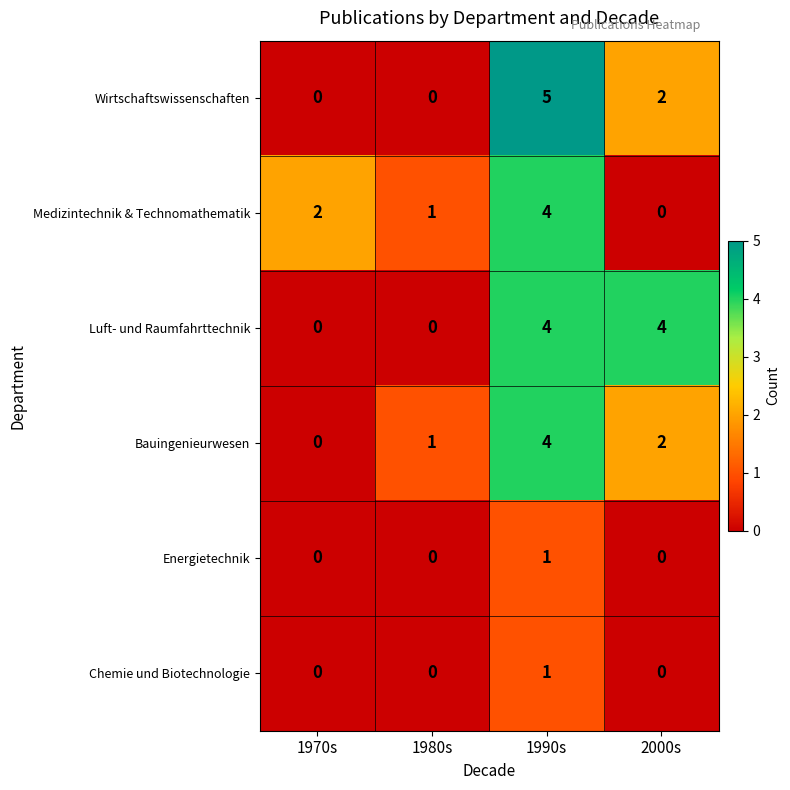

Which series has the widest spread of values?

Wirtschaftswissenschaften